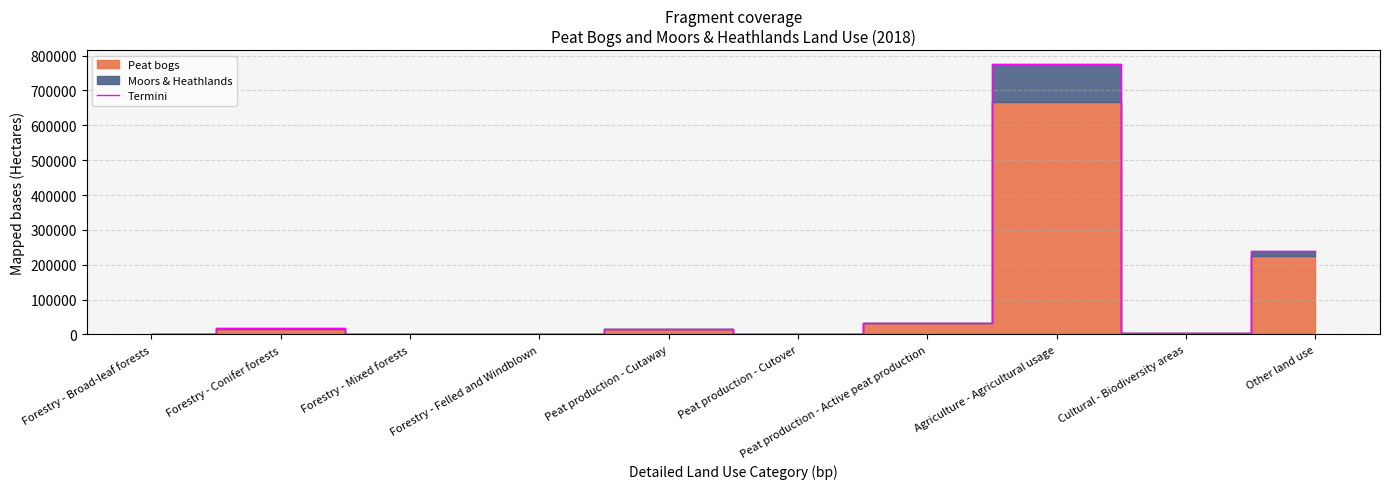

How many lines are shown in the chart?

1